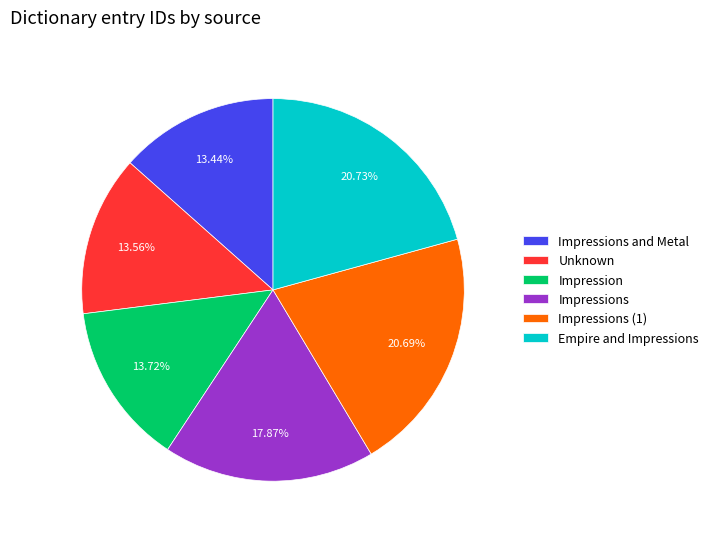

Is there a majority slice in this chart?

No